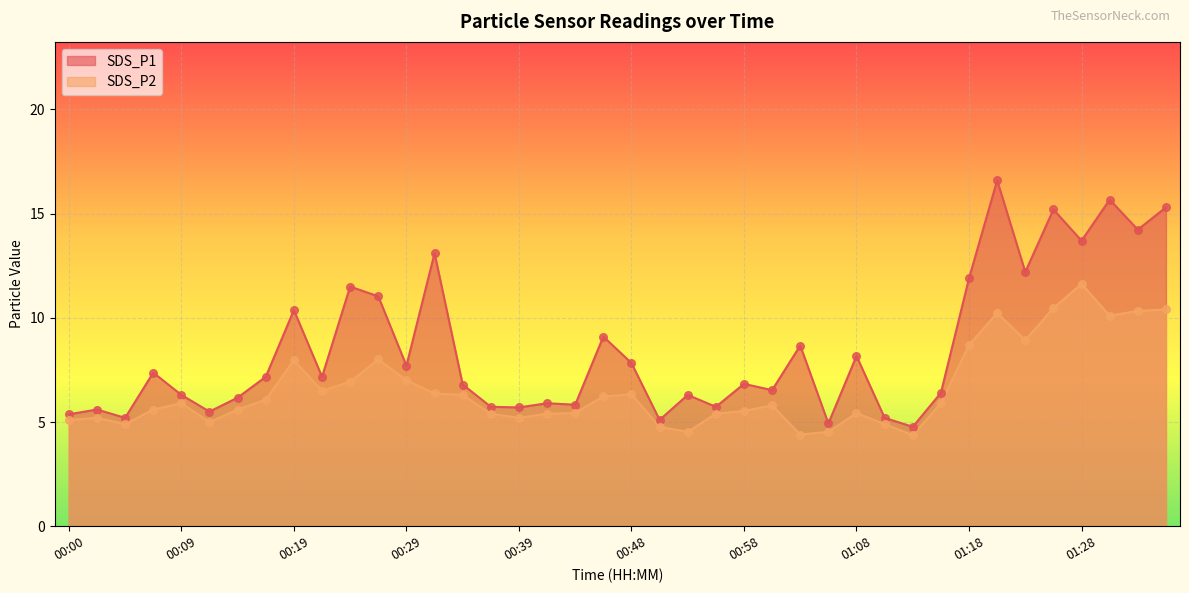

At how many categories does at least one series exceed 9?

13